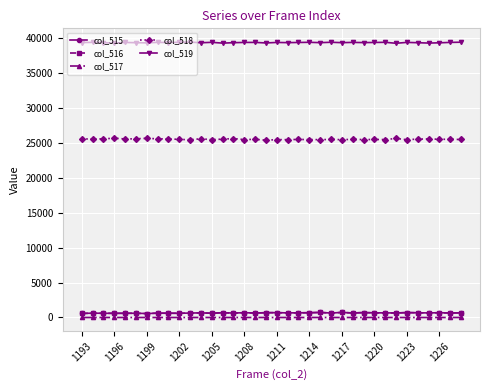

True or false: col_517 has more than 2 interior local peaks.

True